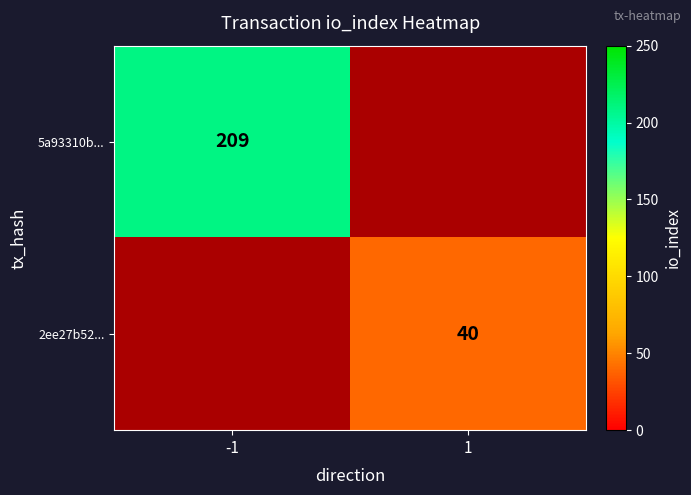

Which has a higher value, 1 or -1?

-1